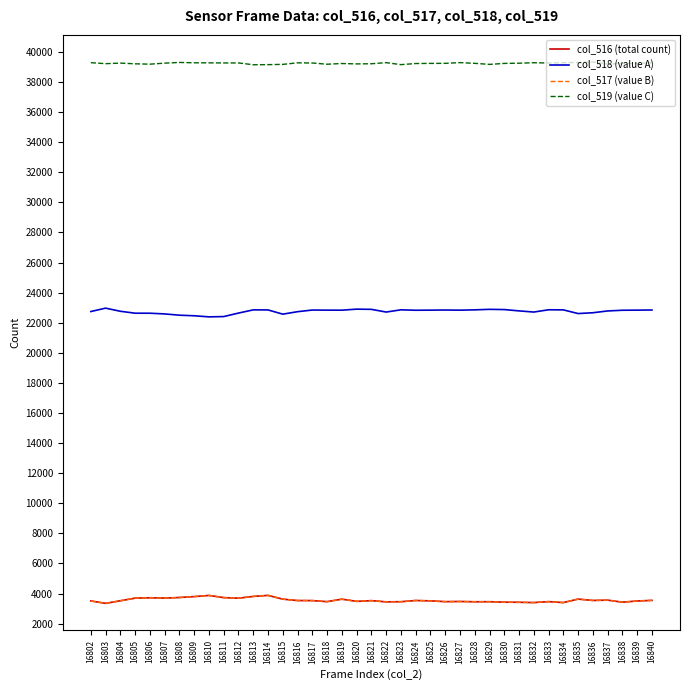

How many distinct data groups are displayed?

4